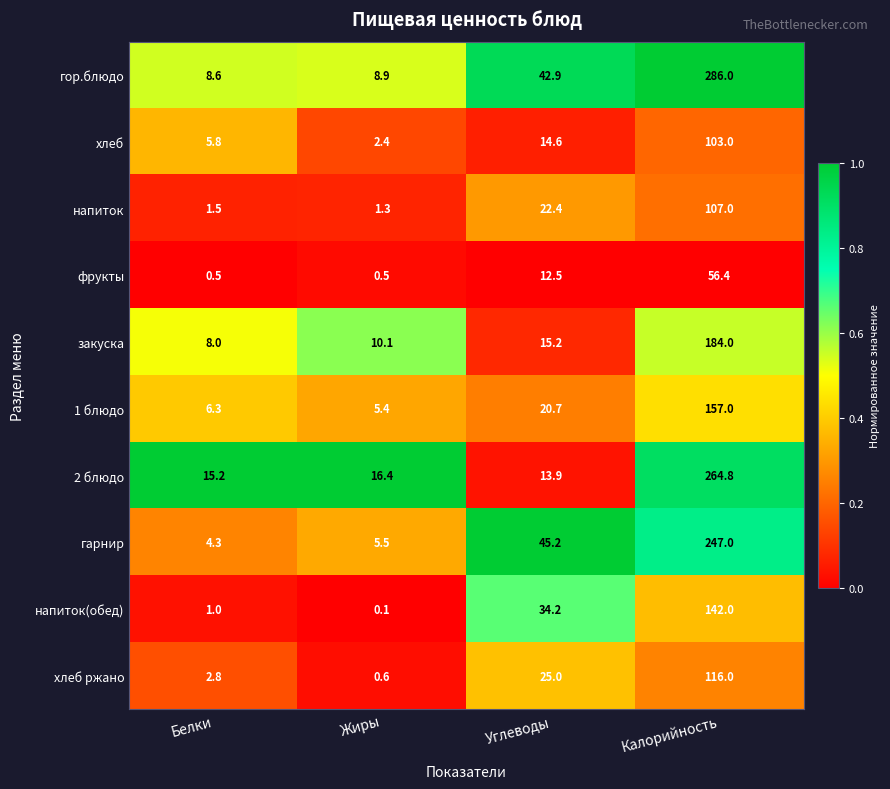

At which category is the sum across all series the highest?

Калорийность